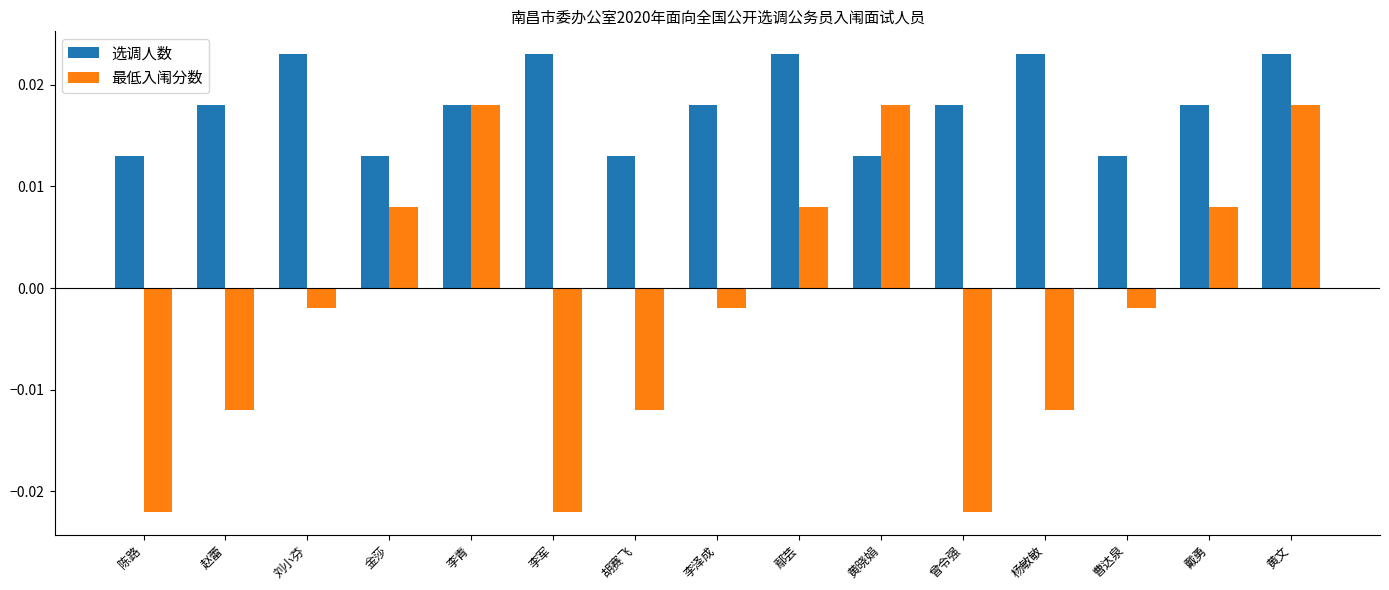

At how many categories does at least one series exceed 0?

15